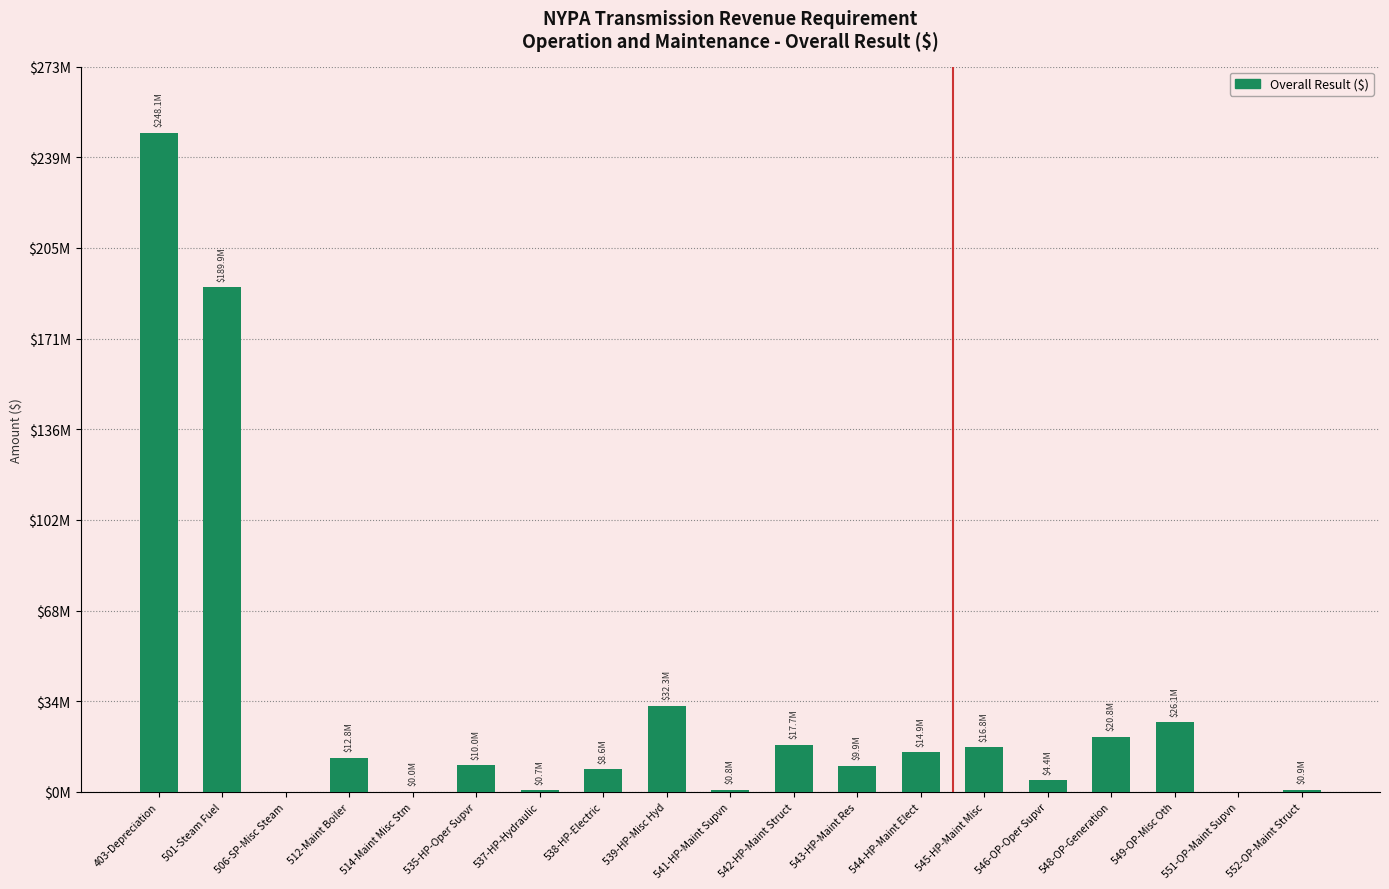

What is the greatest value displayed?

248089891.0